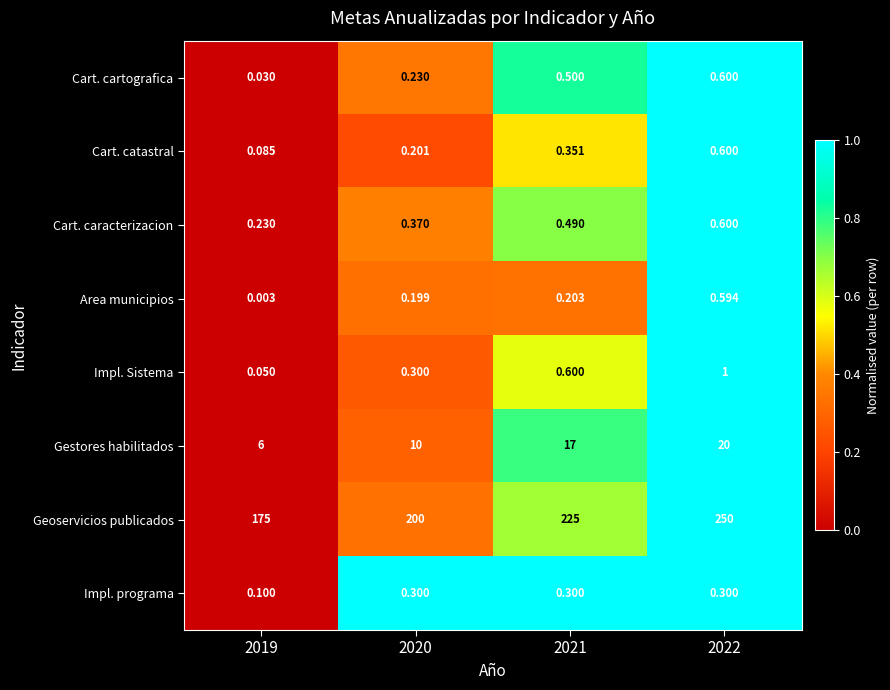

How many values in the Gestores habilitados series are below 17?

2